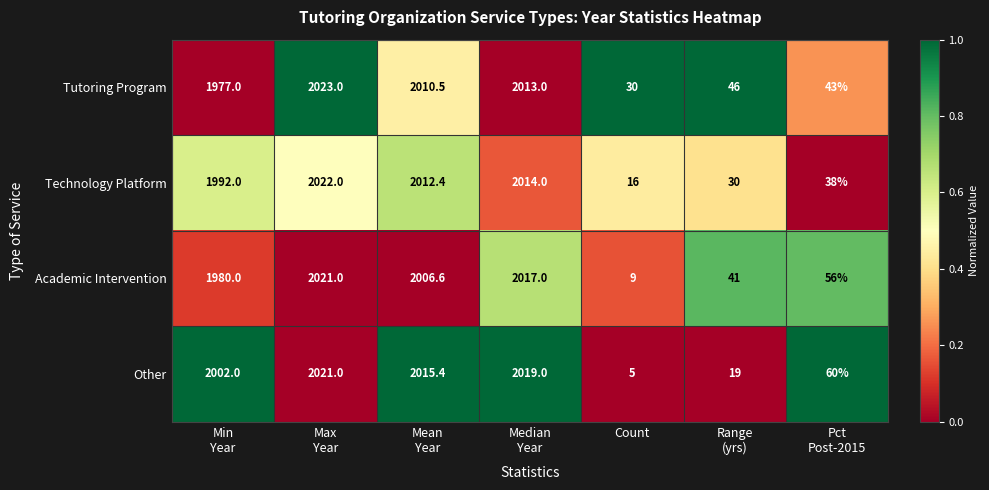

What is the difference between the maximum and second lowest values in the Technology Platform series?

1992.0